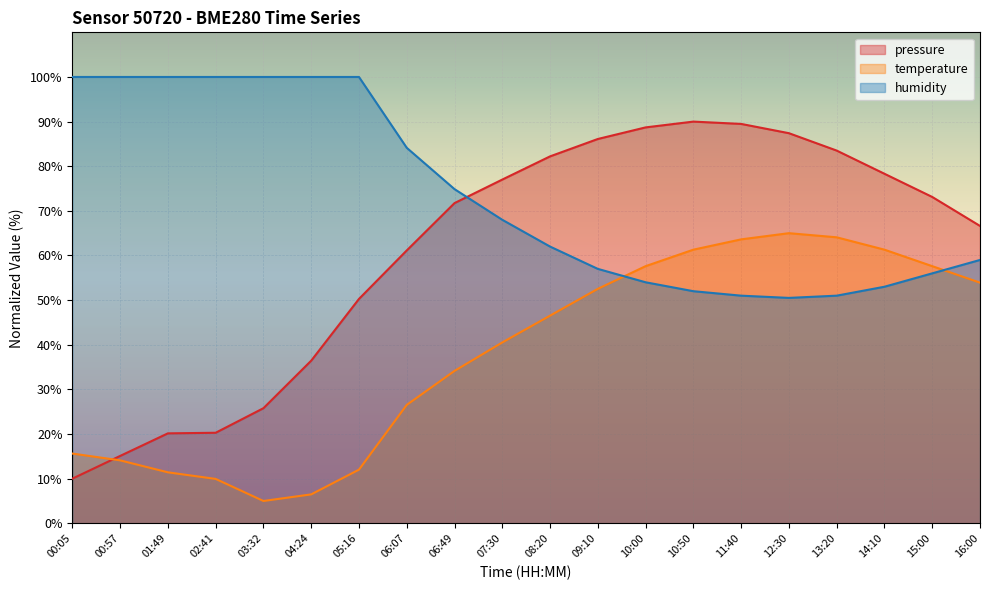

How many data points in humidity are less than 68?

10